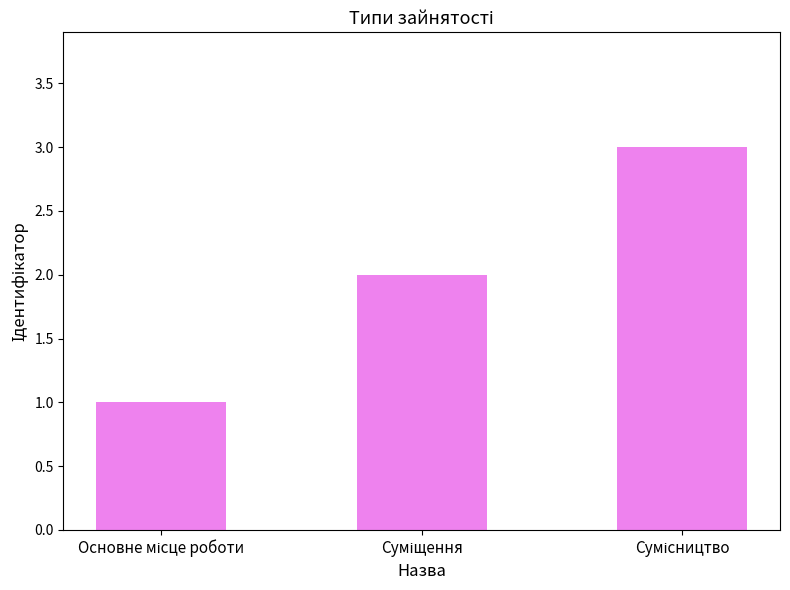

What is the minimum value shown in the chart?

1